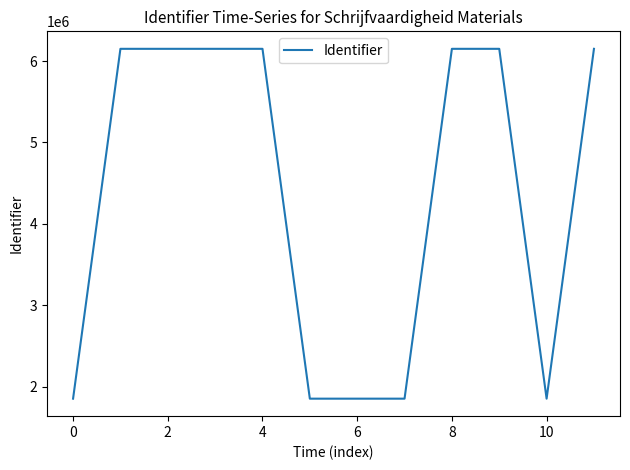

How many series are shown in this chart?

1